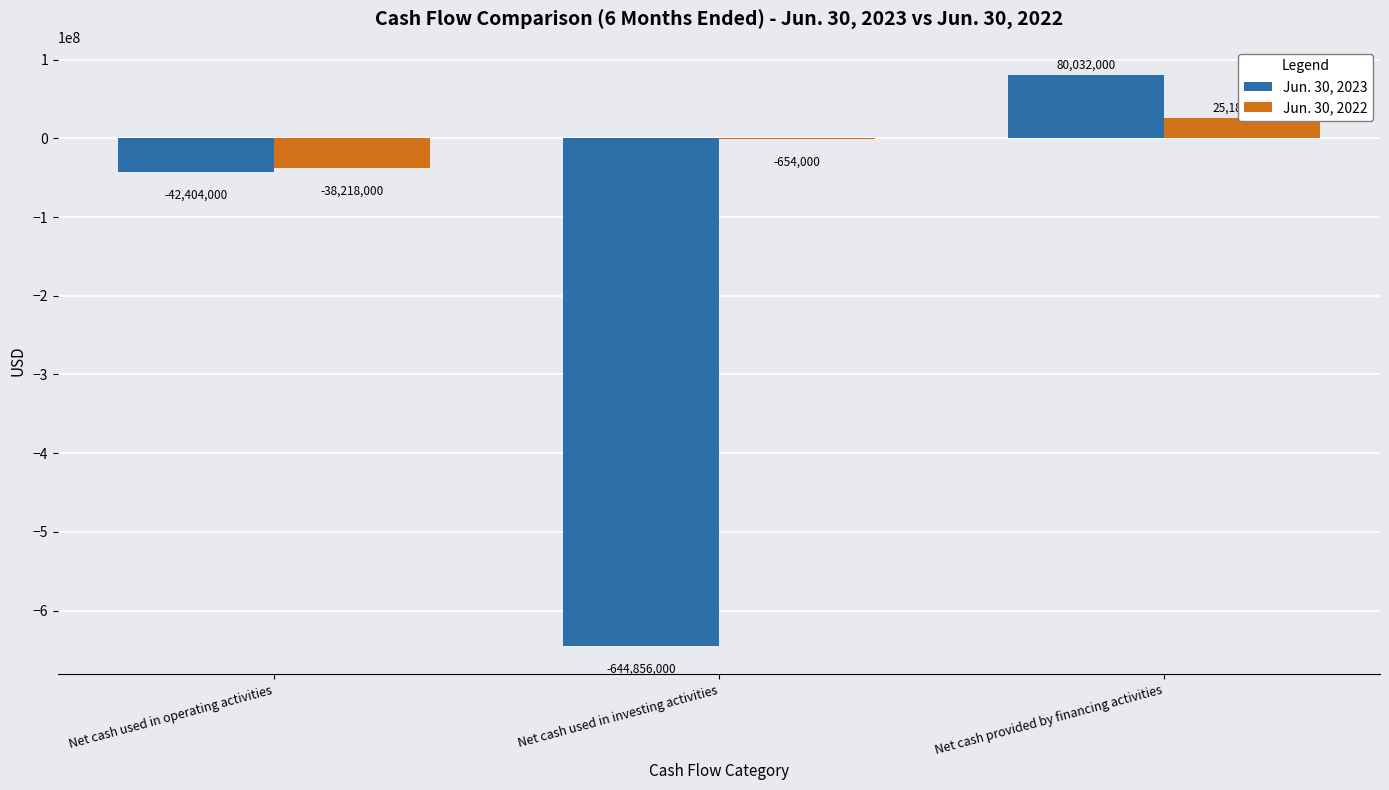

How many positive values does the Jun. 30, 2022 series have?

1